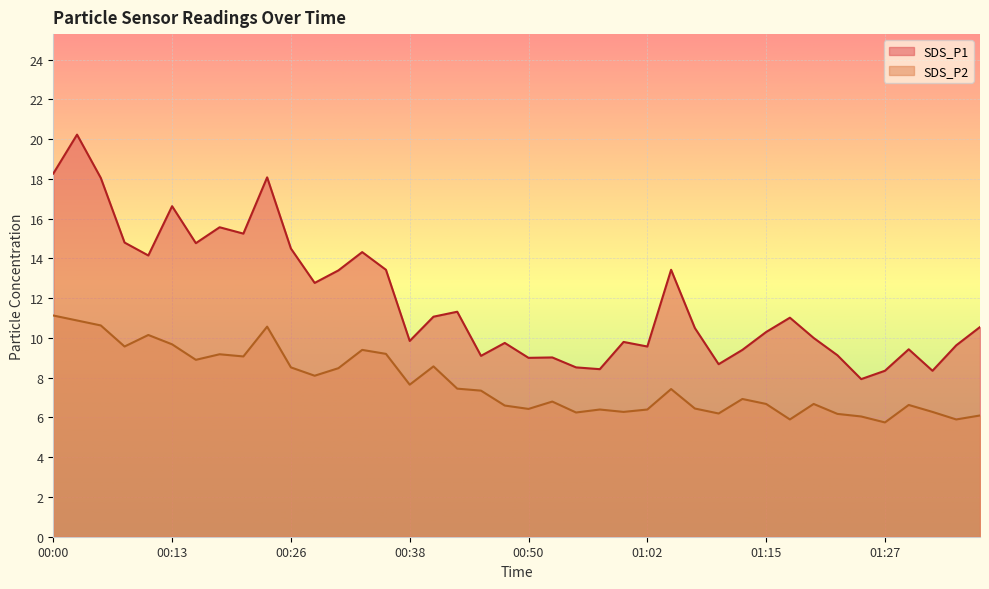

Reading left to right, list all the values displayed in this chart.

SDS_P1: 00:00=18.3	00:02=20.2	00:05=18.1	00:07=14.8	00:10=14.2	00:13=16.6	00:16=14.8	00:18=15.6	00:21=15.2	00:23=18.1	00:26=14.5	00:28=12.8	00:31=13.4	00:33=14.3	00:35=13.4	00:38=9.8	00:40=11.1	00:43=11.3	00:45=9.1	00:48=9.8	00:50=9.0	00:53=9.0	00:55=8.5	00:57=8.4	01:00=9.8	01:02=9.6	01:05=13.4	01:07=10.5	01:10=8.7	01:12=9.4	01:15=10.3	01:17=11.0	01:19=10.0	01:22=9.1	01:24=7.9	01:27=8.3	01:29=9.4	01:32=8.3	01:34=9.6	01:36=10.6
SDS_P2: 00:00=11.1	00:02=10.9	00:05=10.6	00:07=9.6	00:10=10.2	00:13=9.7	00:16=8.9	00:18=9.2	00:21=9.1	00:23=10.6	00:26=8.5	00:28=8.1	00:31=8.5	00:33=9.4	00:35=9.2	00:38=7.7	00:40=8.6	00:43=7.5	00:45=7.3	00:48=6.6	00:50=6.4	00:53=6.8	00:55=6.2	00:57=6.4	01:00=6.3	01:02=6.4	01:05=7.4	01:07=6.5	01:10=6.2	01:12=6.9	01:15=6.7	01:17=5.9	01:19=6.7	01:22=6.2	01:24=6.0	01:27=5.8	01:29=6.6	01:32=6.3	01:34=5.9	01:36=6.1